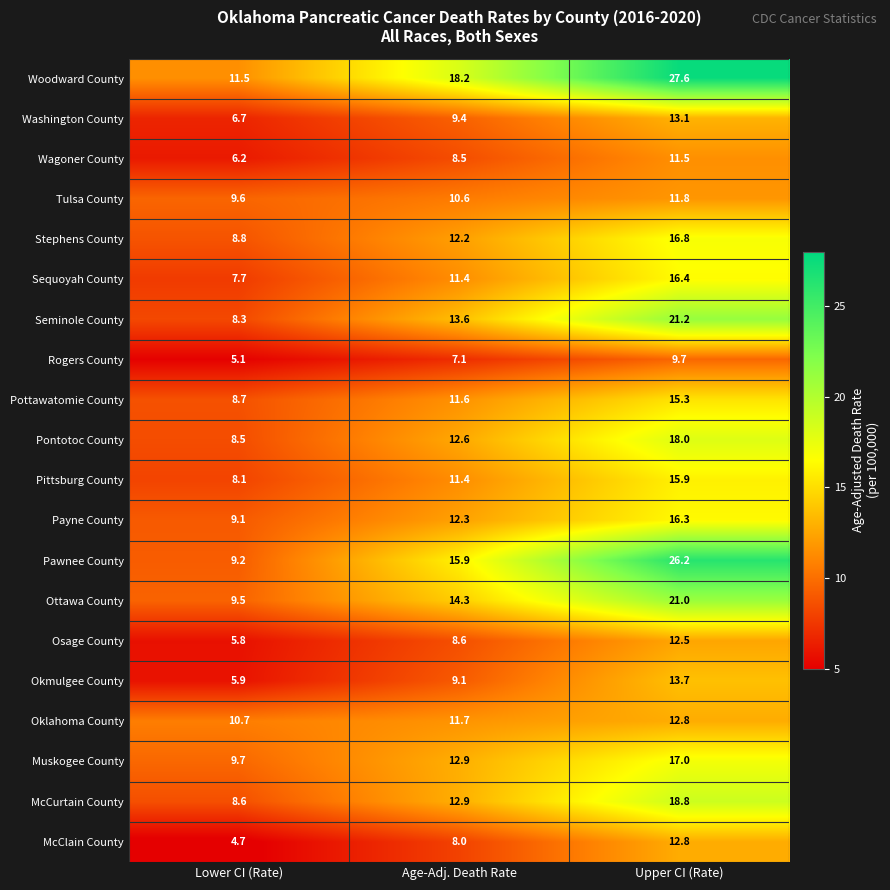

What is the difference between the highest and lowest values at Lower CI (Rate)?

6.8